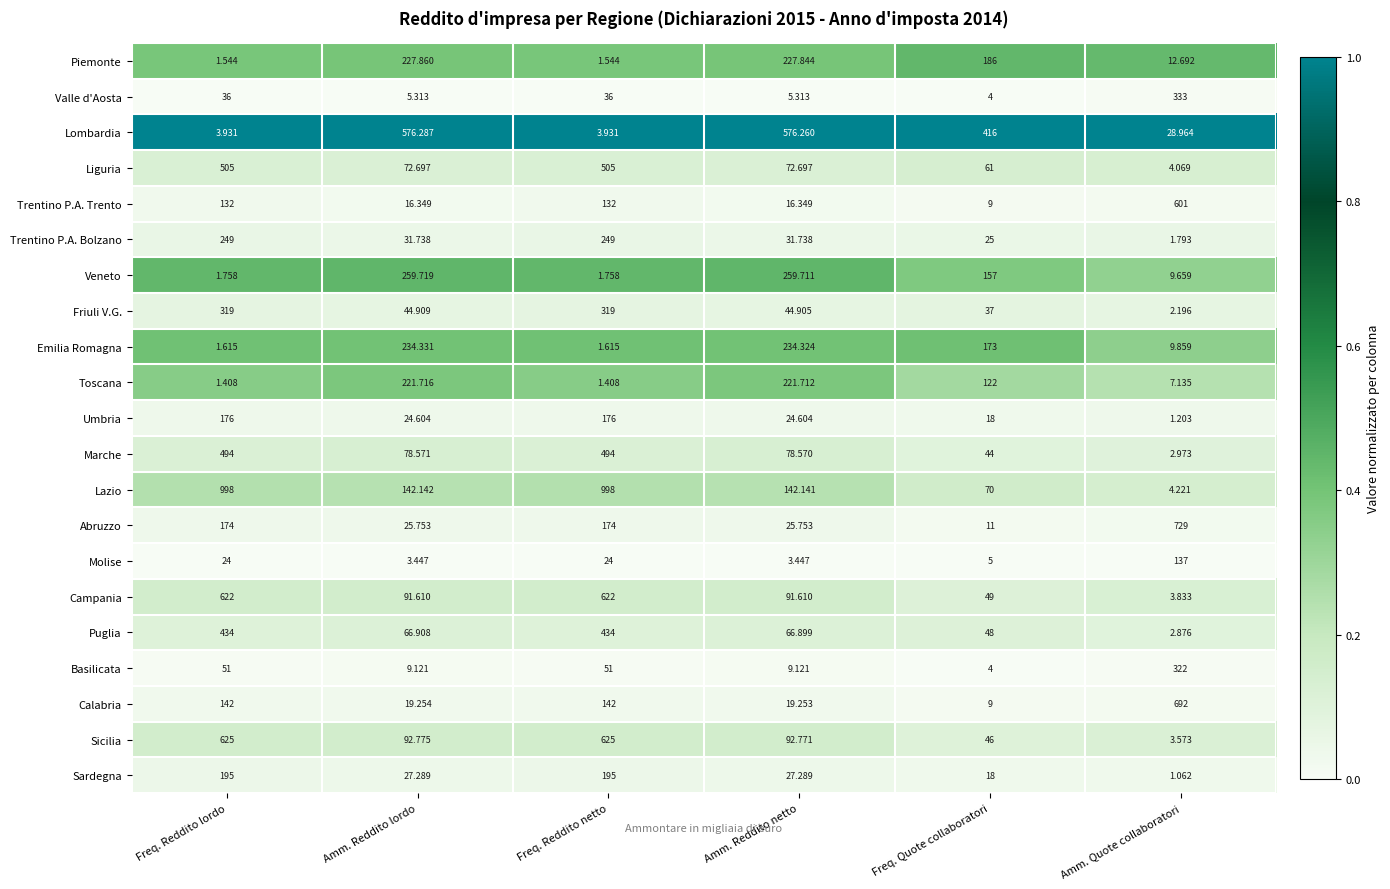

Which series has the largest range (max minus min)?

Lazio